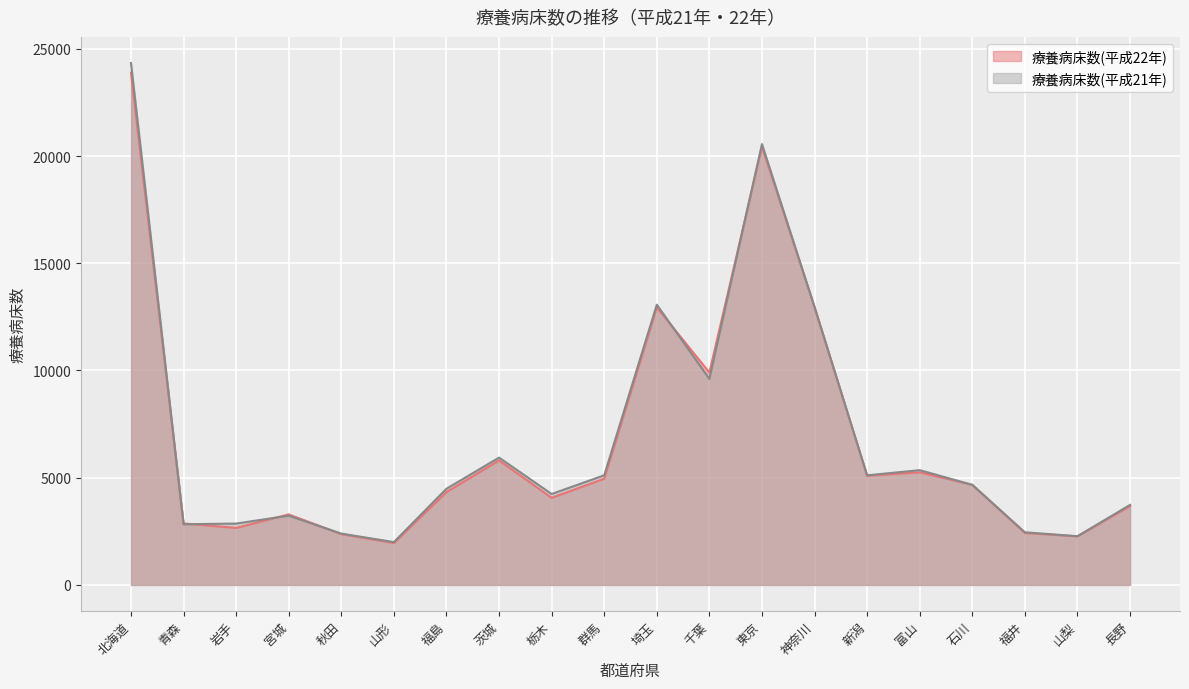

How many values in the 療養病床数(平成21年) series are below 4668?

10